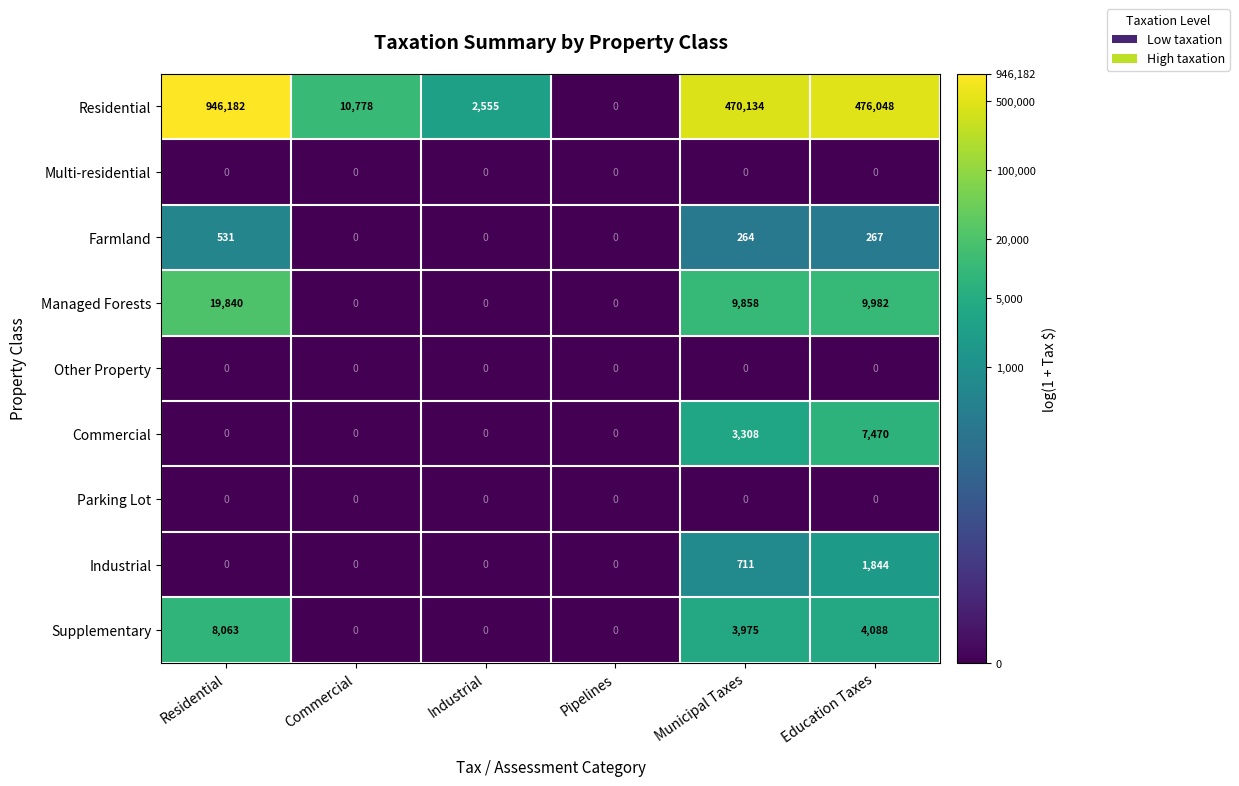

At which category is the sum across all series the highest?

Residential